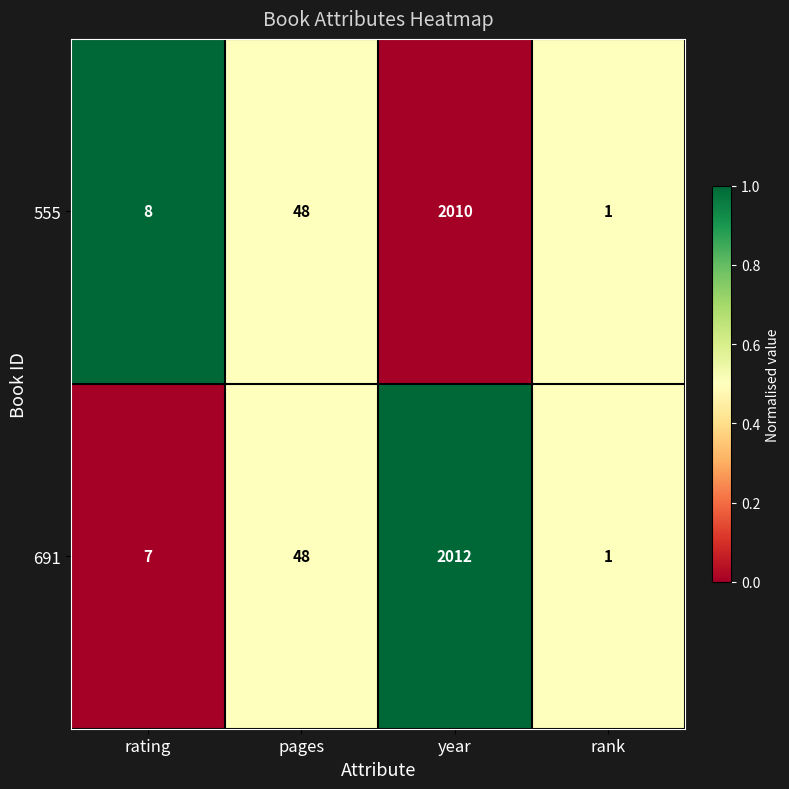

What is the greatest value displayed?

2012